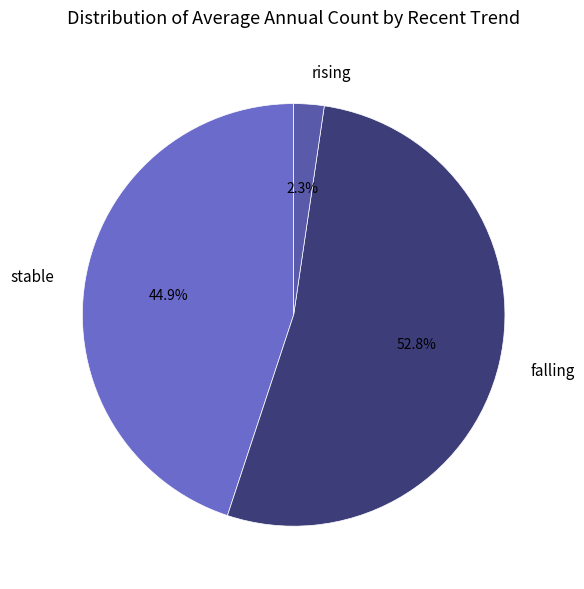

What is the smallest slice in the pie chart?

rising